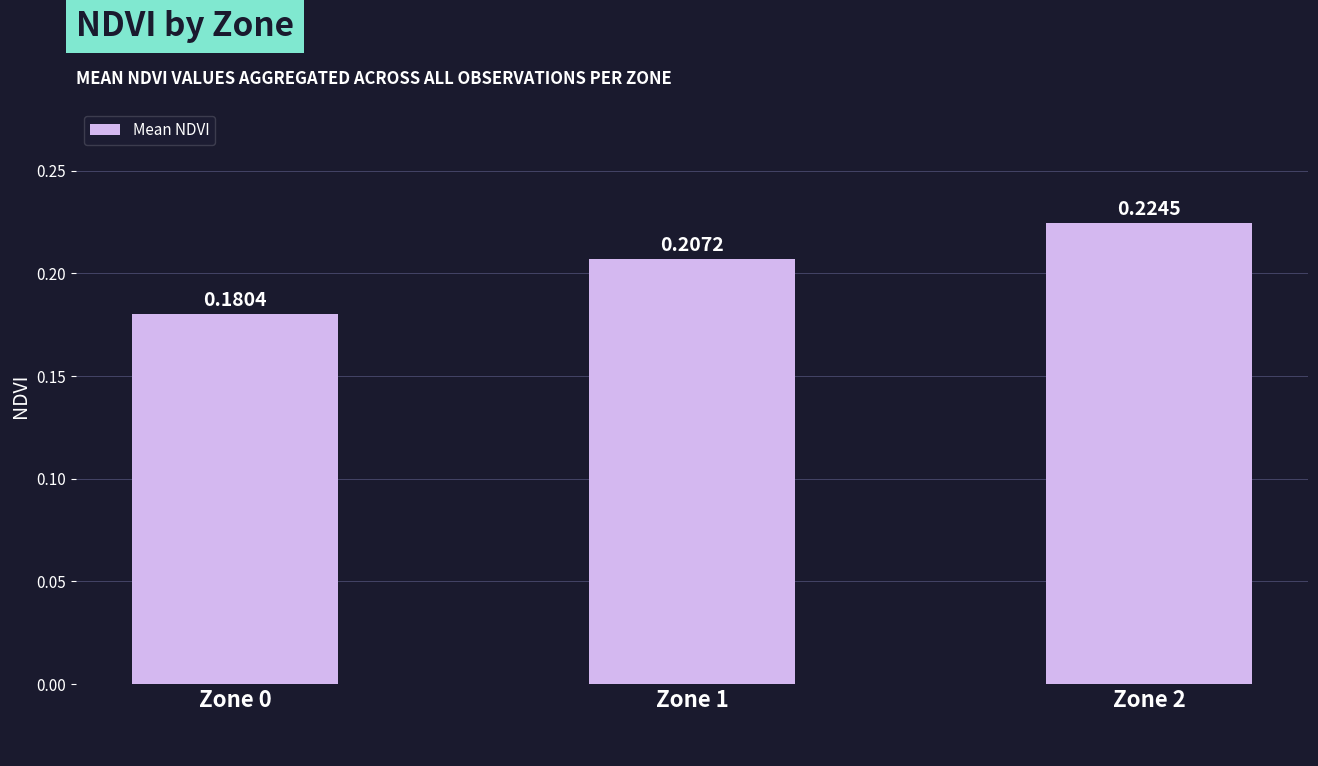

Count the values in the range 0 to 1.

3